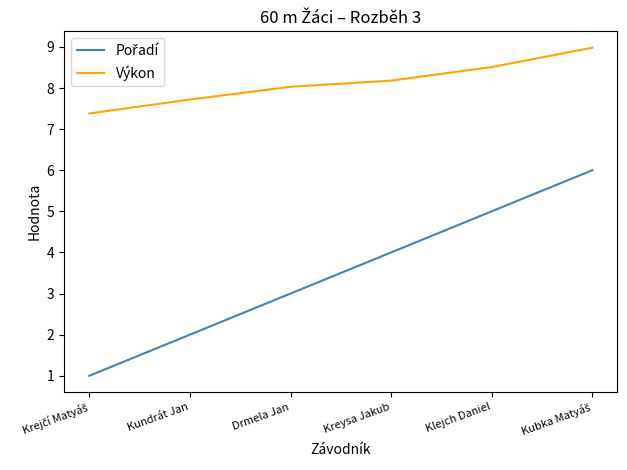

Which series has the largest total across all categories?

Výkon